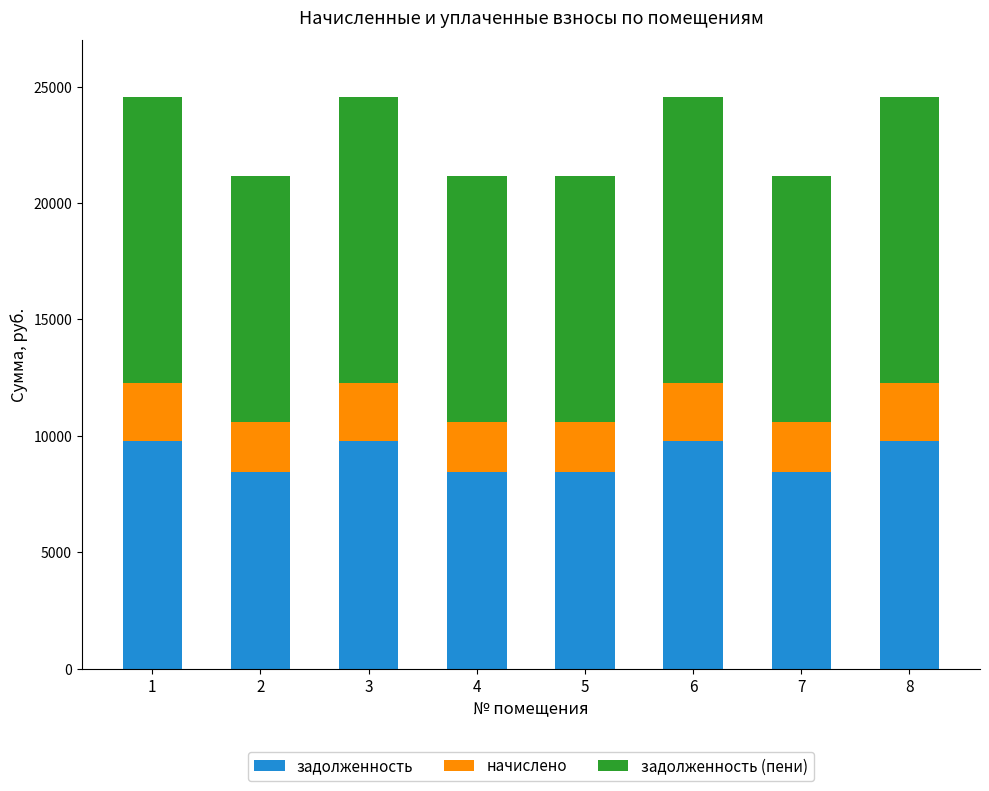

What is the total value across all series at 8?

24541.2